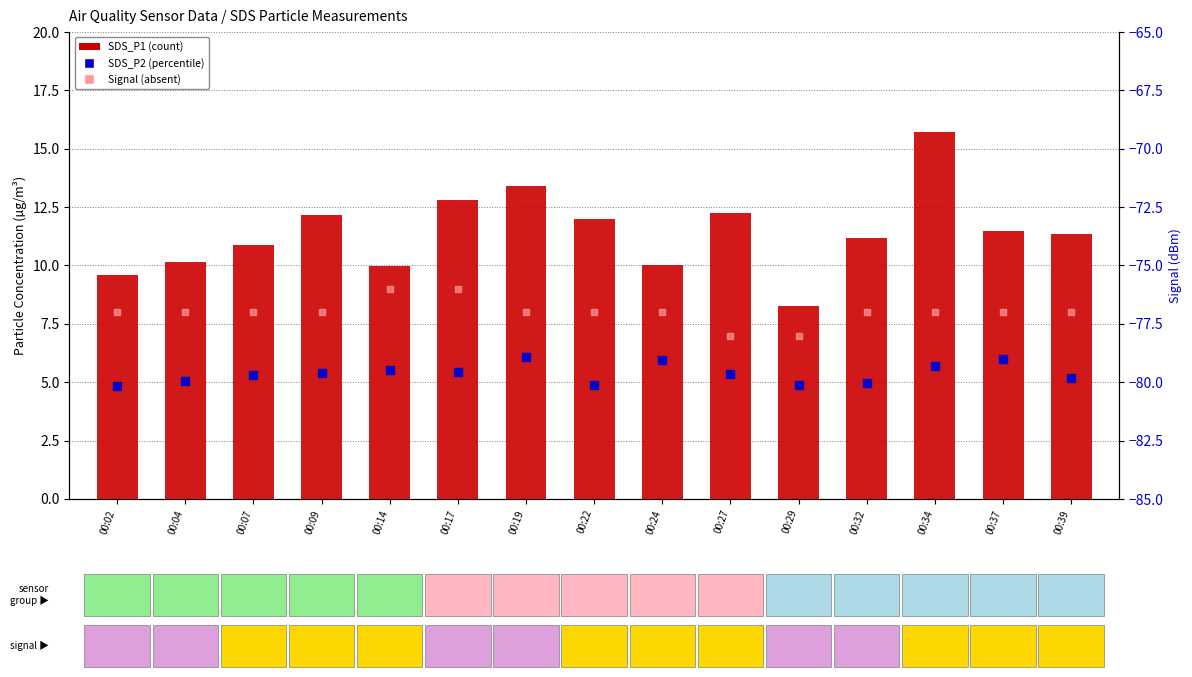

Which series contains the lowest Y value?

Signal